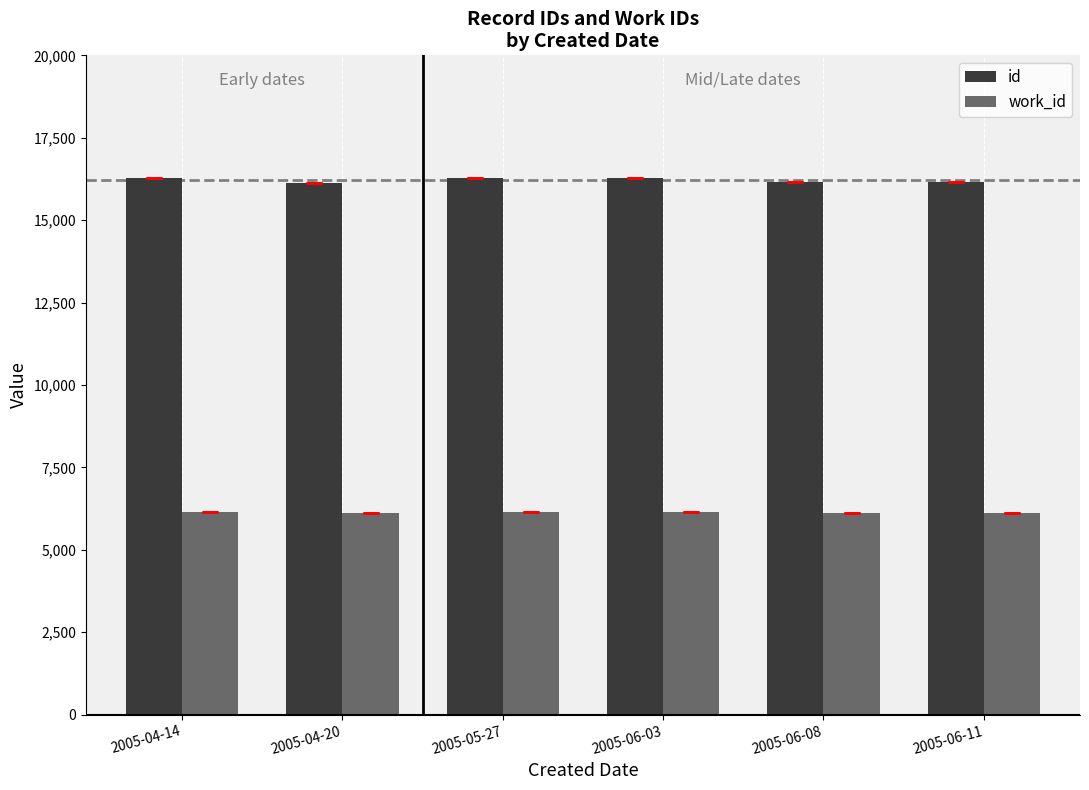

What is the sum of all work_id values?

36835